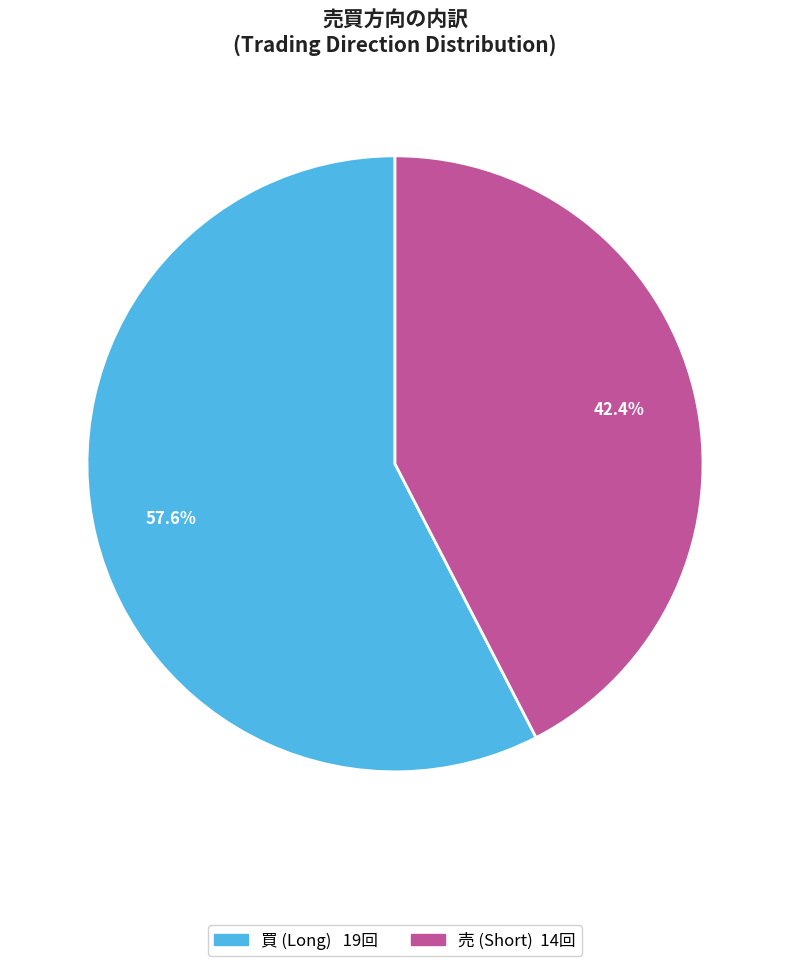

To the nearest percent, what is the combined percentage of 売 and 買?

100%